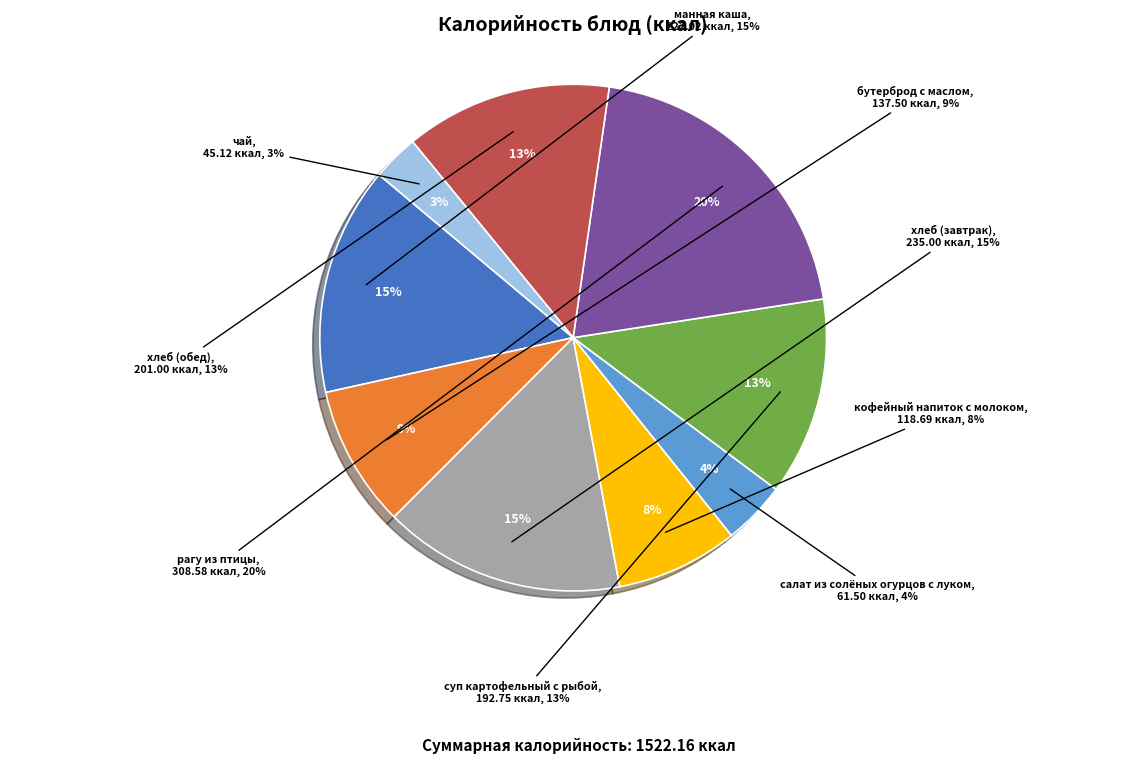

Rank the categories by value from highest to lowest.

рагу из птицы, хлеб (завтрак), манная каша, хлеб (обед), суп картофельный с рыбой, бутерброд с маслом, кофейный напиток с молоком, салат из солёных огурцов с луком, чай